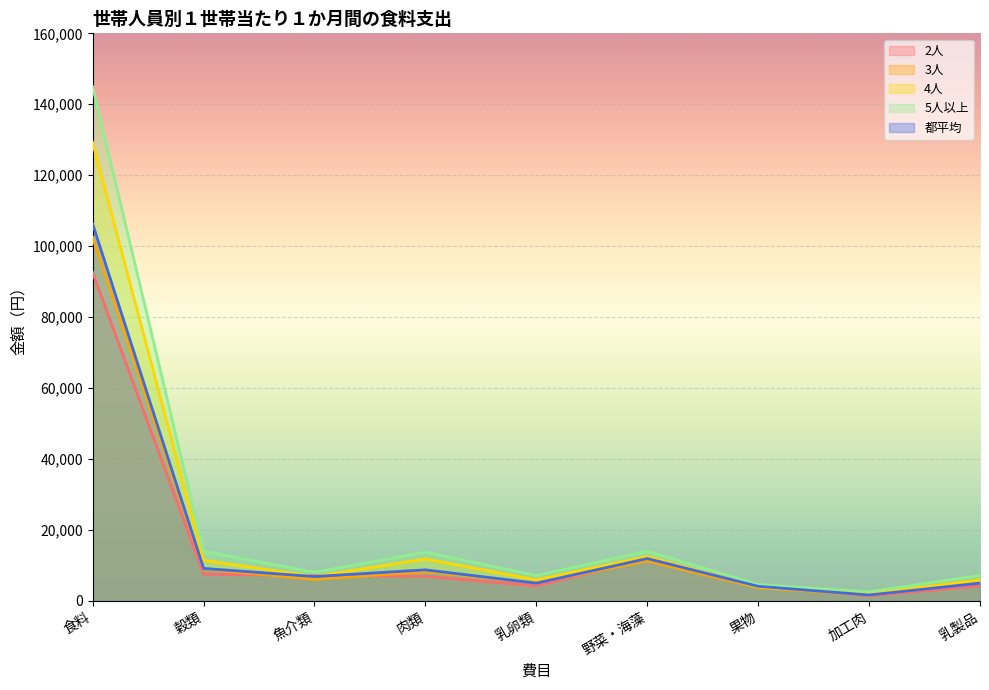

What is the difference between the maximum and minimum values in the 3人 series?

100836